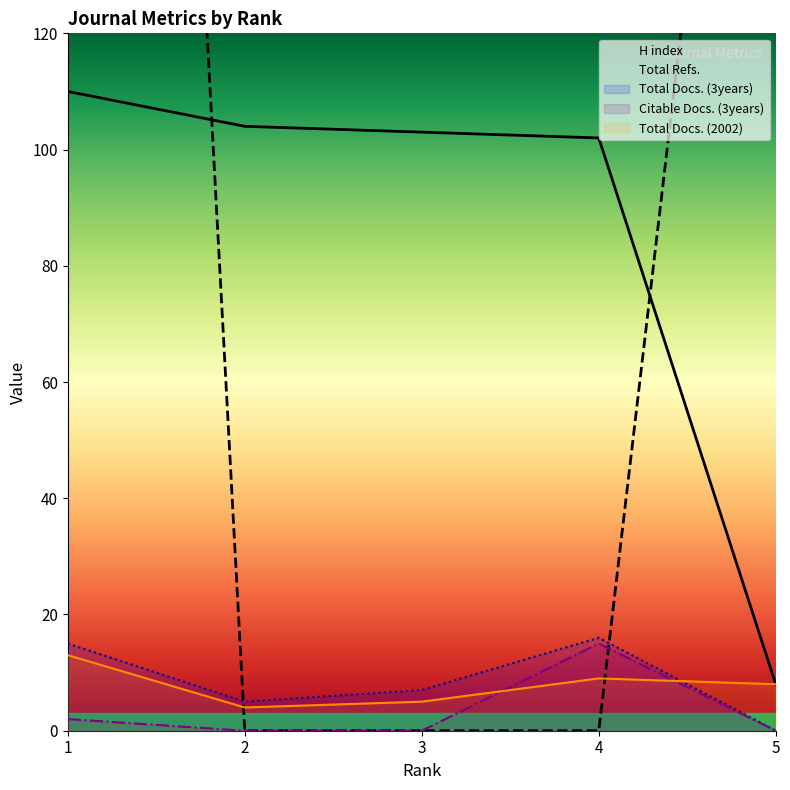

What is the greatest value displayed?

563